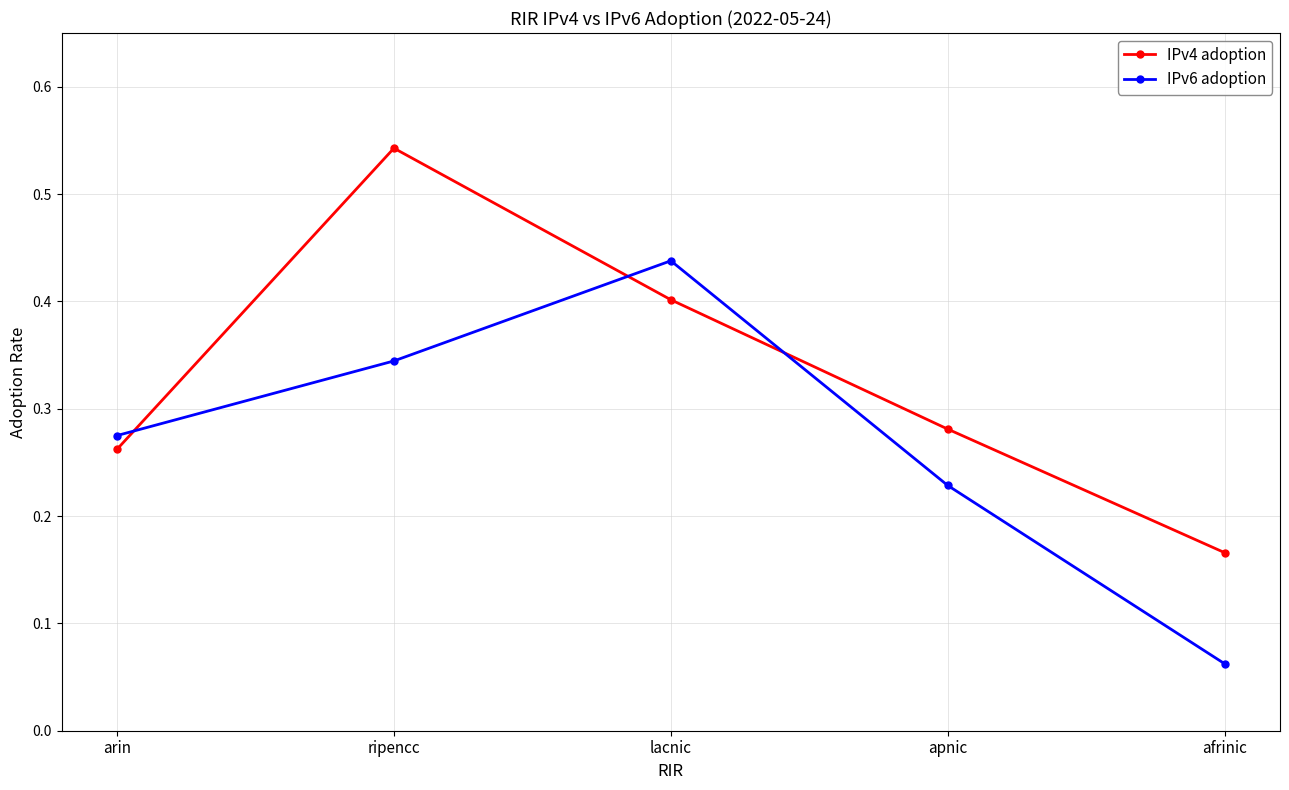

What are all the series names shown in the legend?

IPv4 adoption, IPv6 adoption